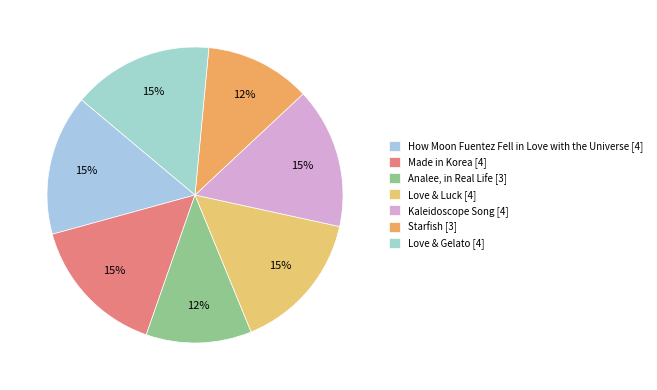

True or false: Kaleidoscope Song accounts for 9% of the total.

False